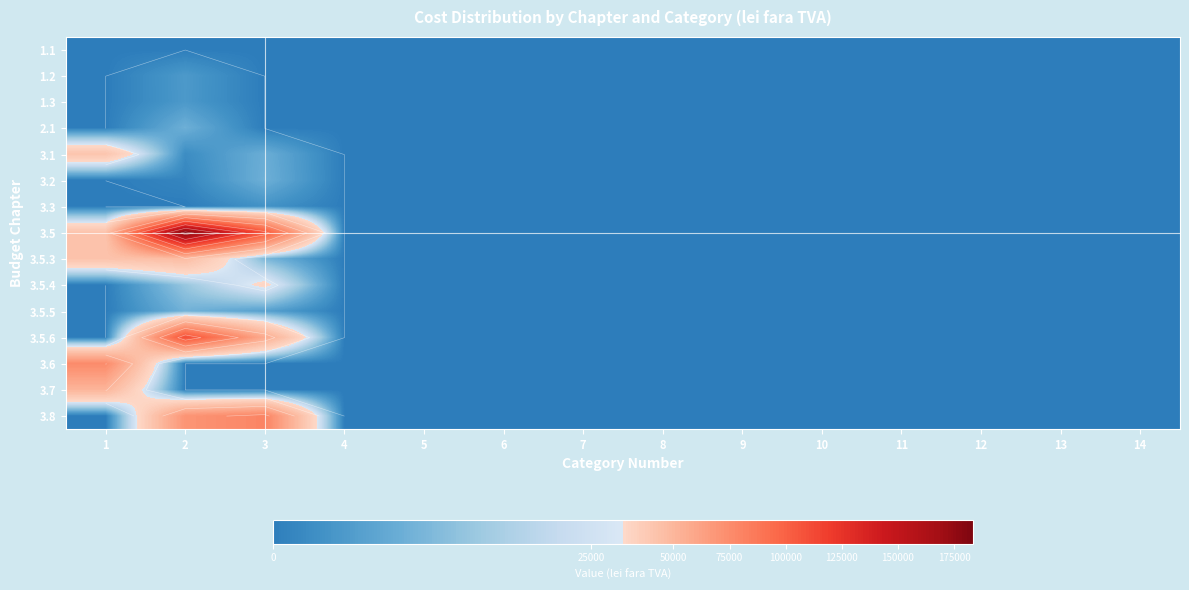

At how many categories does at least one series exceed 120648?

1